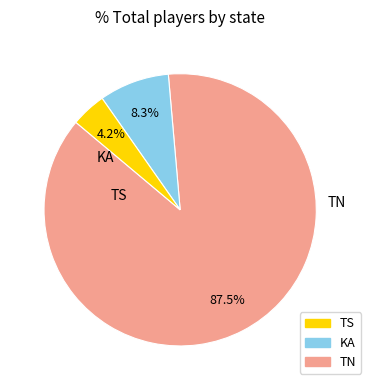

To the nearest percent, what is the difference between the largest and smallest slice percentages?

83%